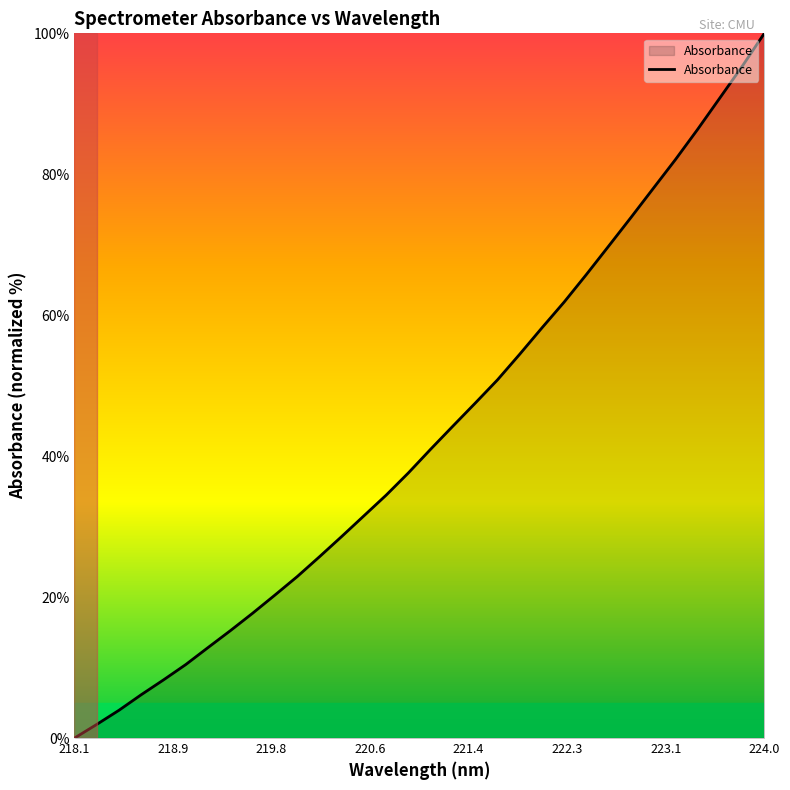

What is the average value?

43.1